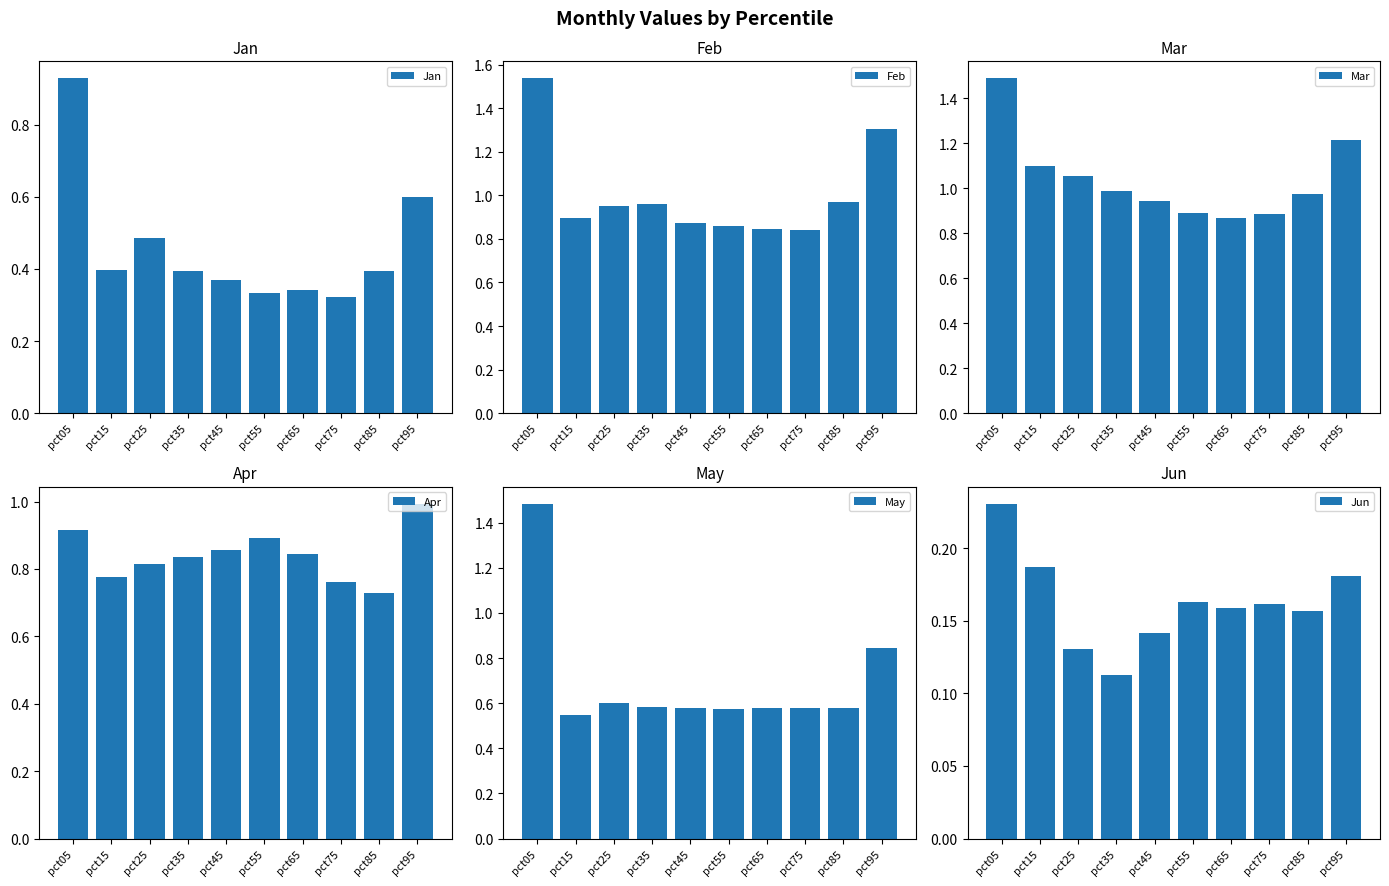

What is the value of the Jan bar at the 10th from the left?

0.6